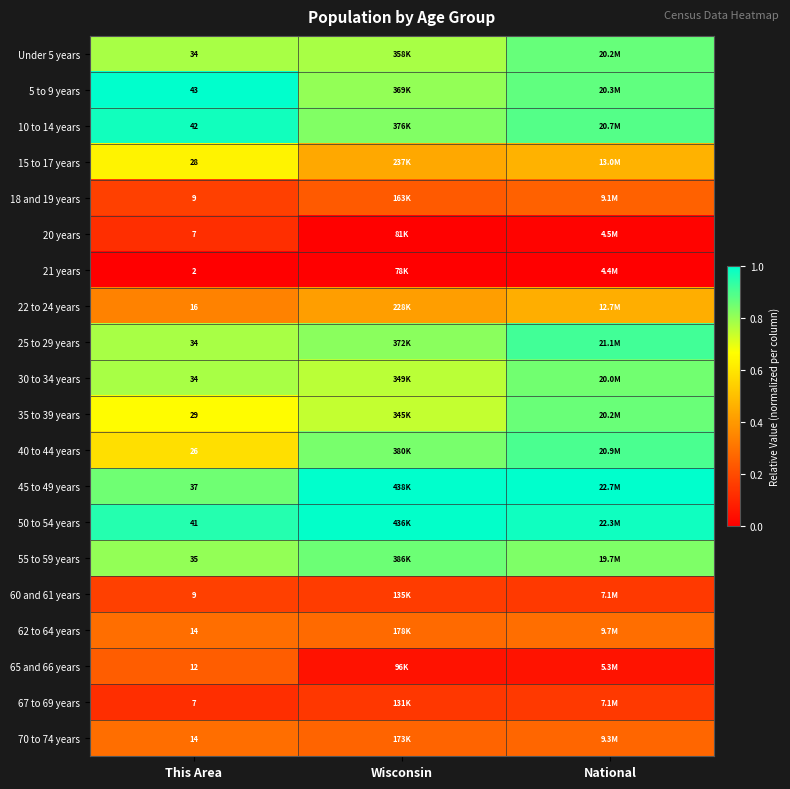

How many categories are shown in the chart?

3